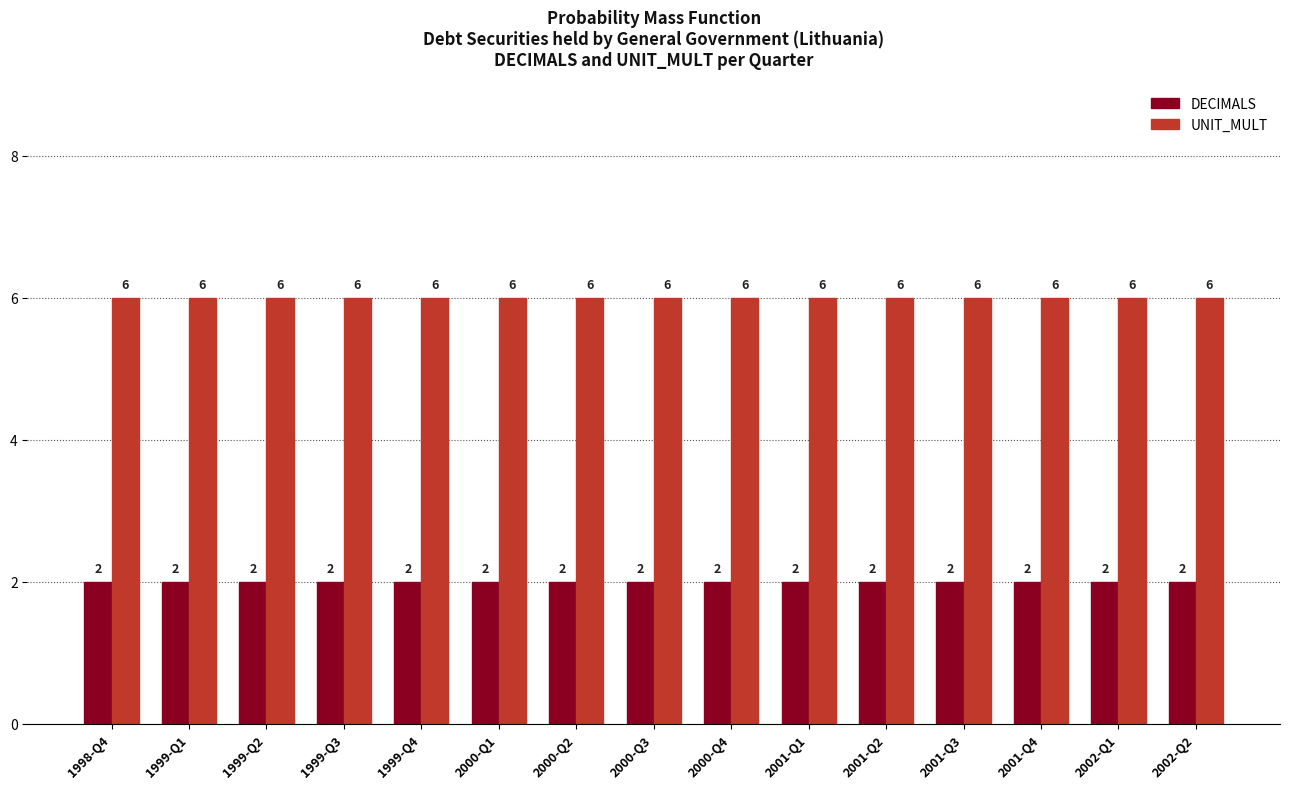

What is the minimum value shown in the chart?

2